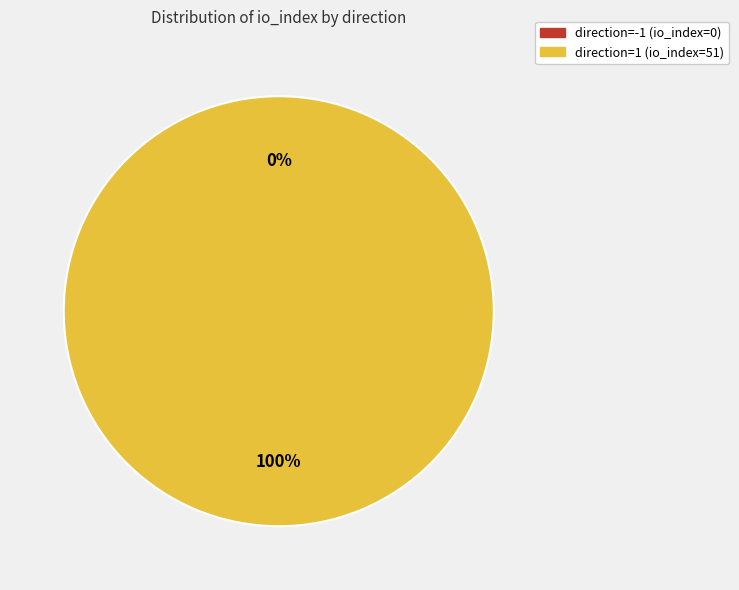

How many slices are in this pie chart?

2